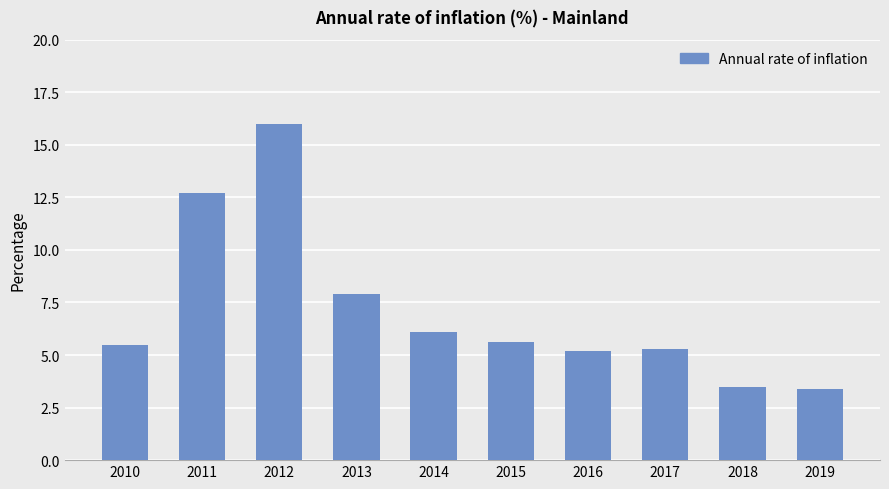

Reading left to right, transcribe all the data shown in this chart.

2010=5.5	2011=12.7	2012=16.0	2013=7.9	2014=6.1	2015=5.6	2016=5.2	2017=5.3	2018=3.5	2019=3.4